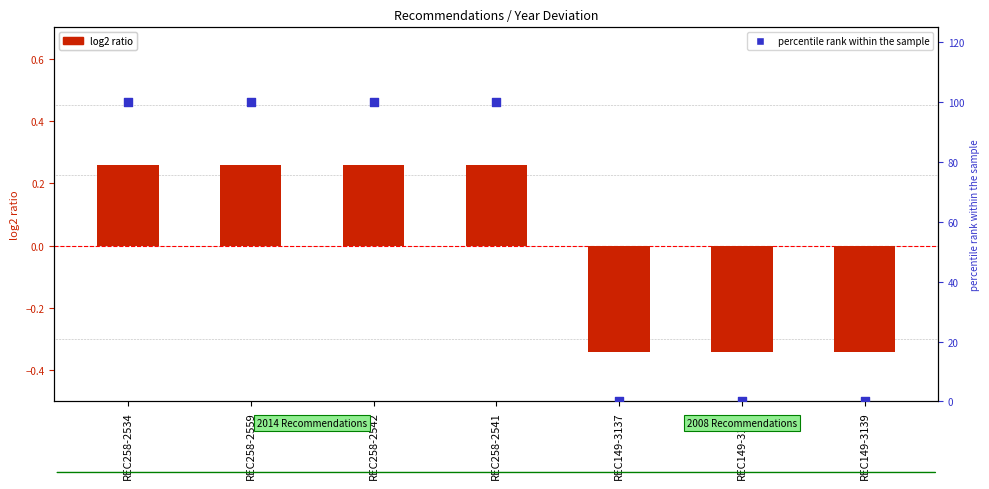

Which series has the largest Y range (max minus min)?

Percentile rank within sample